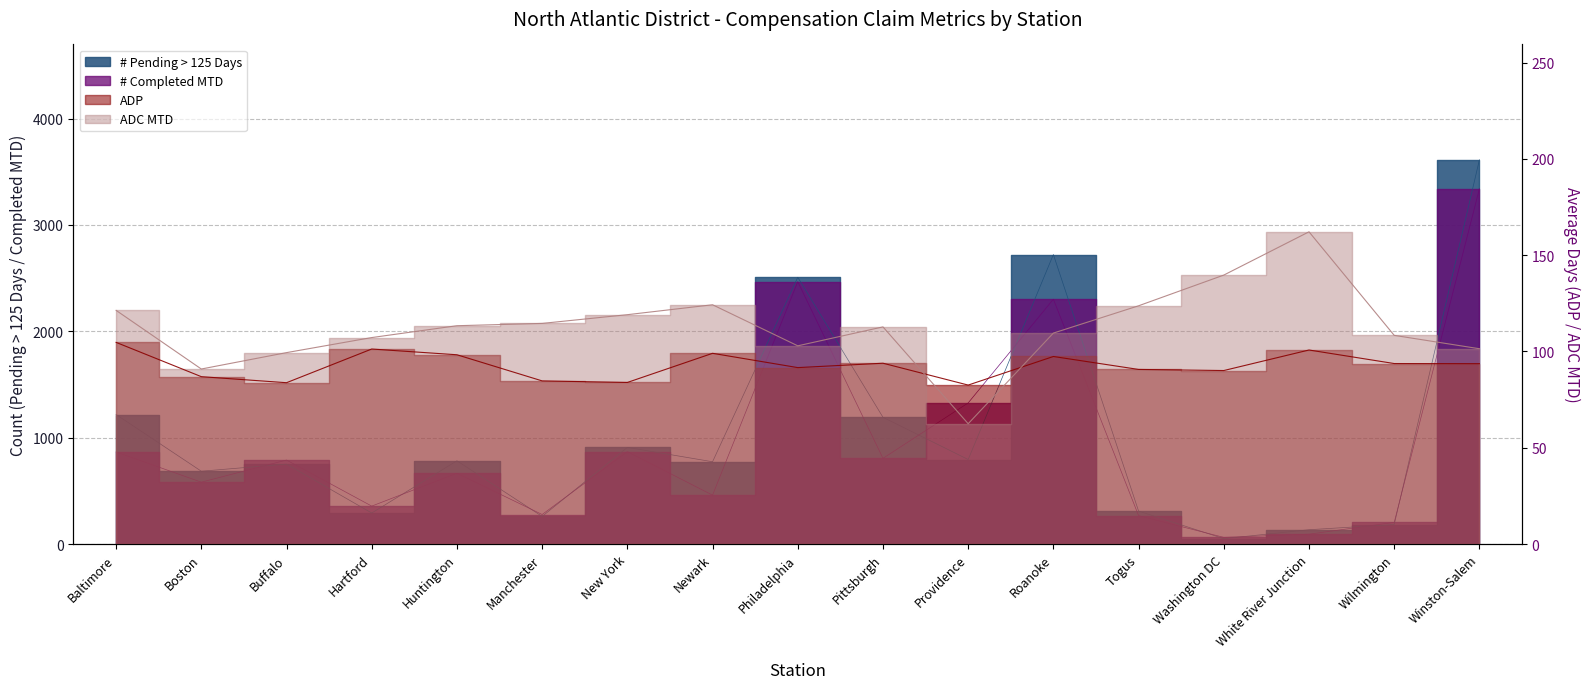

Reading left to right, extract all data points from this chart.

# Pending > 125 Days: Baltimore=1218.0	Boston=685.0	Buffalo=752.0	Hartford=292.0	Huntington=783.0	Manchester=260.0	New York=909.0	Newark=774.0	Philadelphia=2508.0	Pittsburgh=1192.0	Providence=795.0	Roanoke=2722.0	Togus=310.0	Washington DC=51.0	White River Junction=135.0	Wilmington=184.0	Winston-Salem=3613.0
ADP: Baltimore=104.7	Boston=86.9	Buffalo=83.8	Hartford=101.3	Huntington=98.3	Manchester=84.7	New York=83.9	Newark=99.0	Philadelphia=91.6	Pittsburgh=93.9	Providence=82.6	Roanoke=97.4	Togus=90.7	Washington DC=90.1	White River Junction=100.8	Wilmington=93.7	Winston-Salem=93.7
# Completed MTD: Baltimore=866.0	Boston=582.0	Buffalo=790.0	Hartford=357.0	Huntington=666.0	Manchester=278.0	New York=869.0	Newark=460.0	Philadelphia=2467.0	Pittsburgh=806.0	Providence=1327.0	Roanoke=2302.0	Togus=267.0	Washington DC=63.0	White River Junction=93.0	Wilmington=204.0	Winston-Salem=3341.0
ADC MTD: Baltimore=121.3	Boston=90.9	Buffalo=99.4	Hartford=107.2	Huntington=113.4	Manchester=114.6	New York=119.1	Newark=124.3	Philadelphia=102.9	Pittsburgh=112.8	Providence=62.5	Roanoke=109.6	Togus=123.7	Washington DC=139.7	White River Junction=162.1	Wilmington=108.4	Winston-Salem=101.4